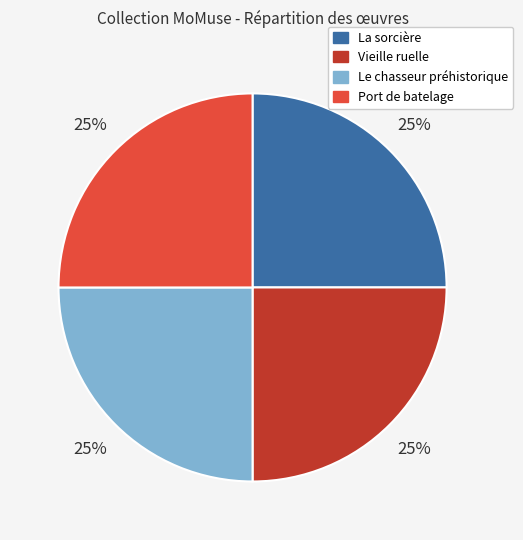

What is the ratio of the value at Vieille ruelle to the value at Port de batelage?

1.0